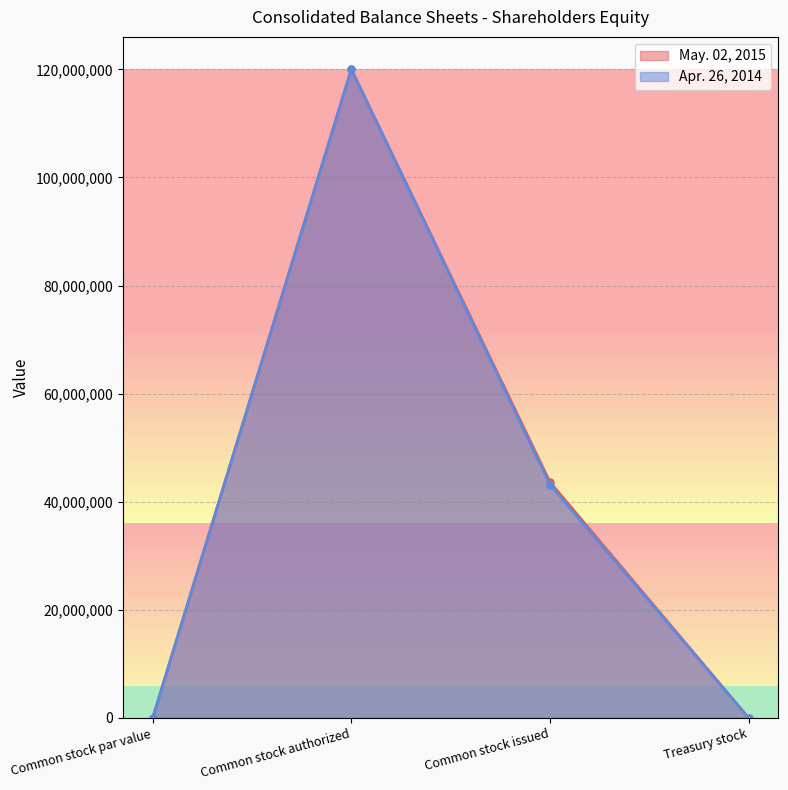

True or false: Apr. 26, 2014 has a value of 19680 at Treasury stock.

True